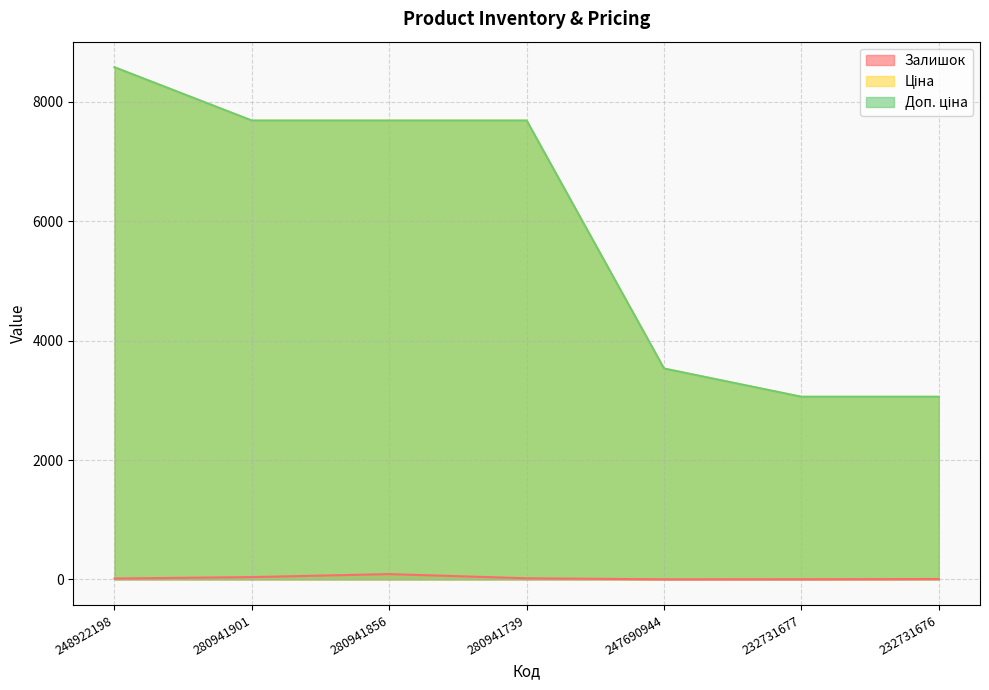

How many lines are shown in the chart?

3